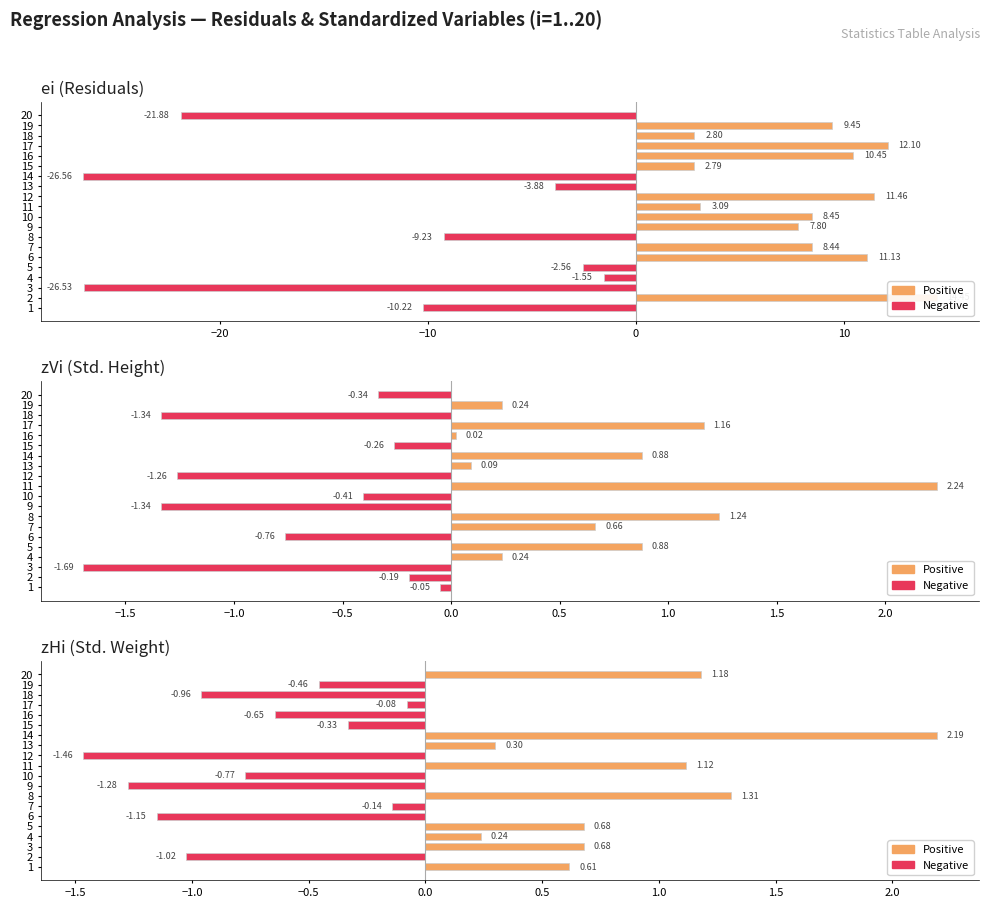

Reading left to right, transcribe all the data shown in this chart.

ei (Residuals): -10.2	14.5	-26.5	-1.6	-2.6	11.1	8.4	-9.2	7.8	8.5	3.1	11.5	-3.9	-26.6	2.8	10.4	12.1	2.8	9.4	-21.9
zVi (Std. Height): -0.1	-0.2	-1.7	0.2	0.9	-0.8	0.7	1.2	-1.3	-0.4	2.2	-1.3	0.1	0.9	-0.3	0.0	1.2	-1.3	0.2	-0.3
zHi (Std. Weight): 0.6	-1.0	0.7	0.2	0.7	-1.1	-0.1	1.3	-1.3	-0.8	1.1	-1.5	0.3	2.2	-0.3	-0.6	-0.1	-1.0	-0.5	1.2